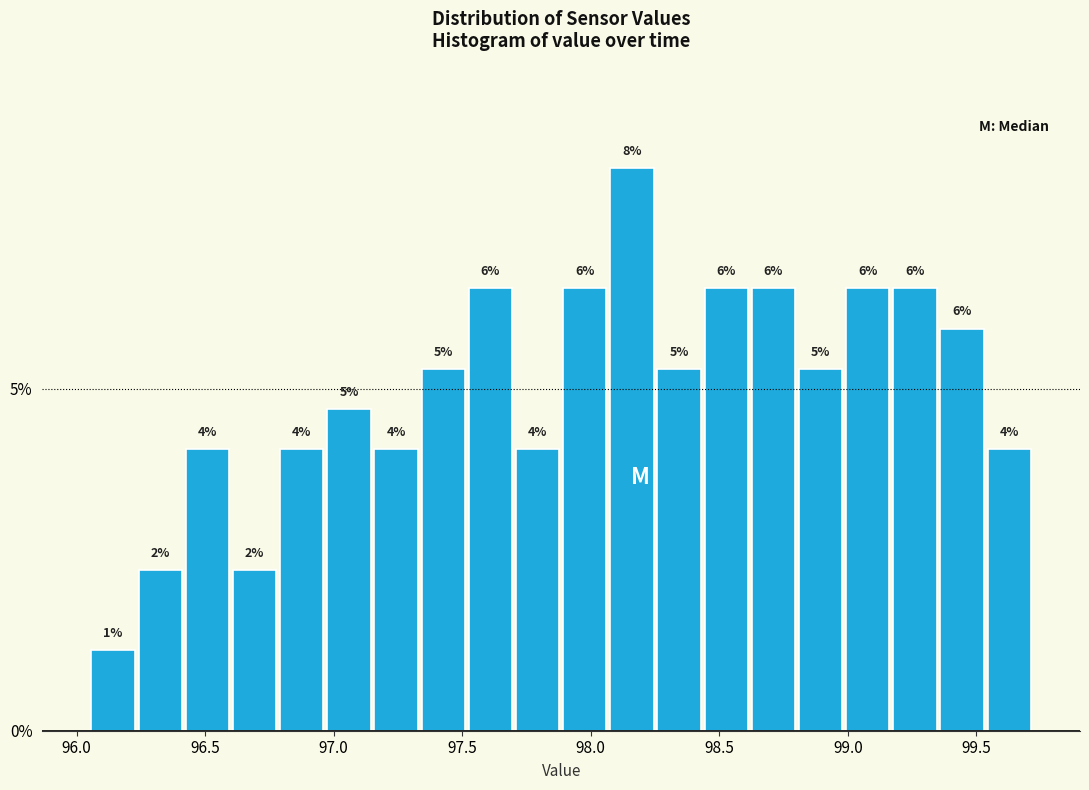

Around what value on the x-axis is the tallest bar? Give the approximate position of its centre, as read against the axis.

98.15